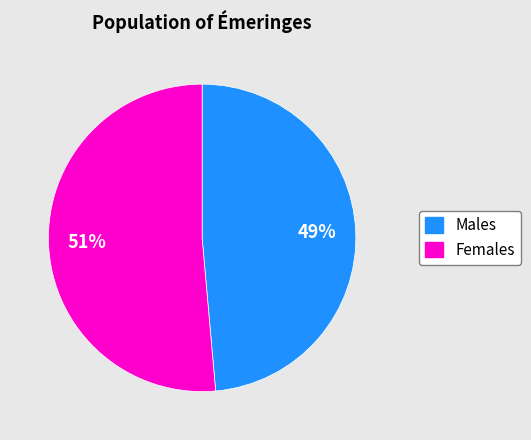

Is there a majority slice in this chart?

Yes